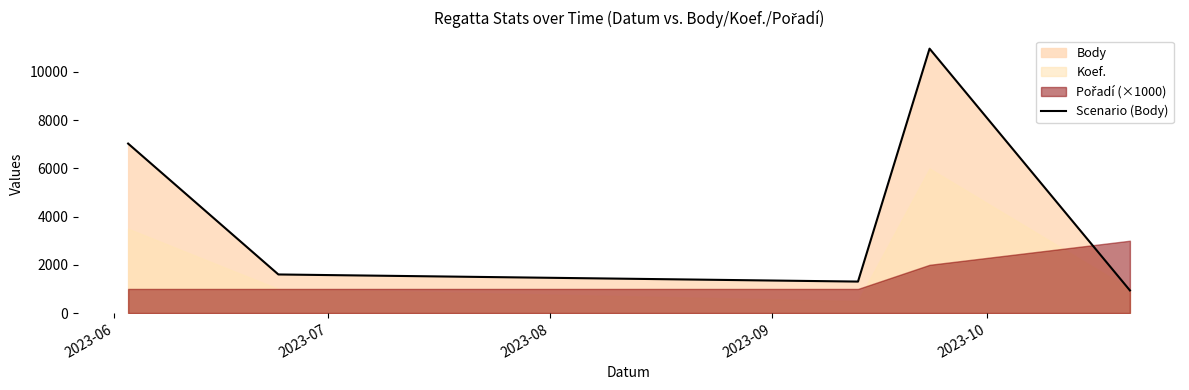

What is the highest value of the Scenario (Body) series?

10967